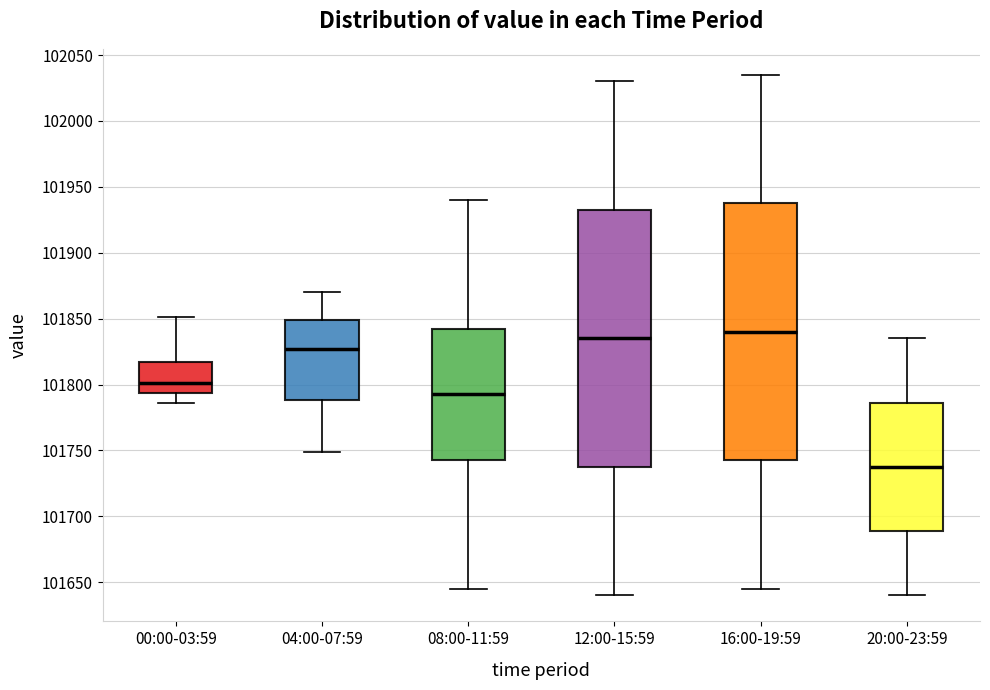

Which box's median line is the highest?

16:00-19:59